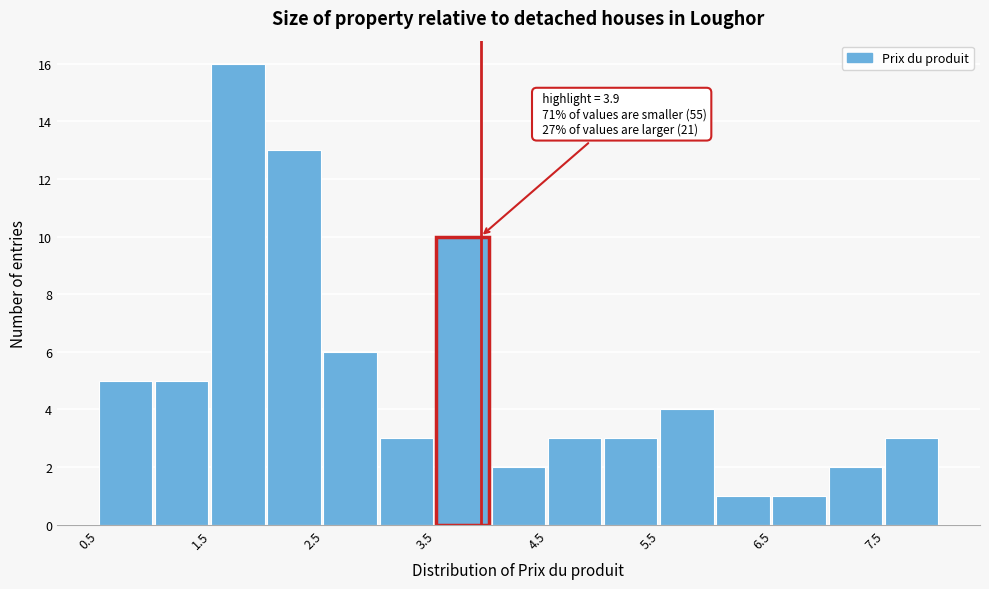

Which range on the x-axis has the tallest bar?

1.5 to 2.0